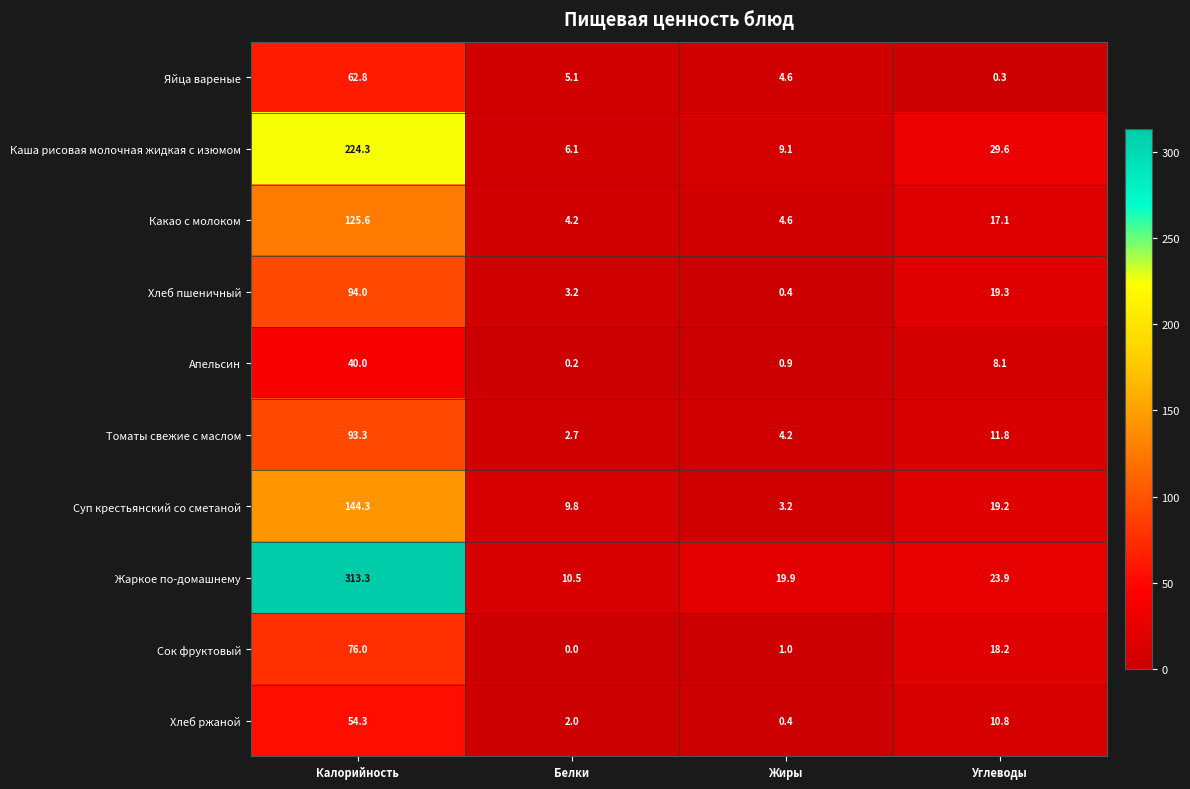

What is the spread (max minus min) of values at Калорийность?

273.3